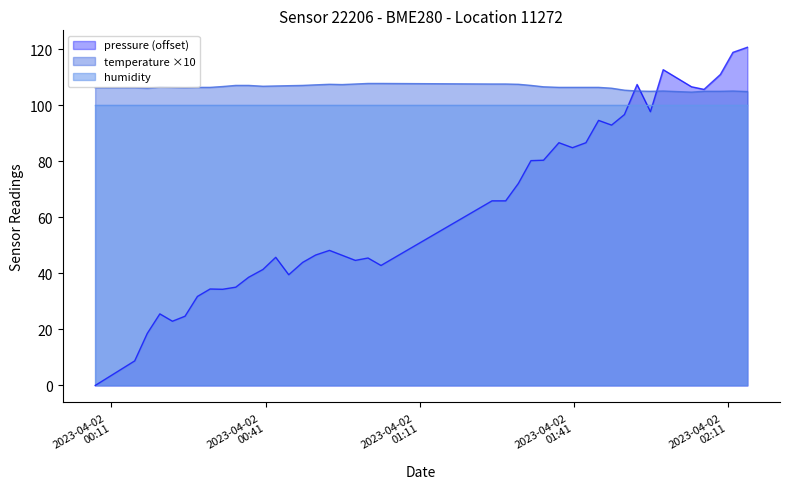

How many data points in temperature are above 106?

31